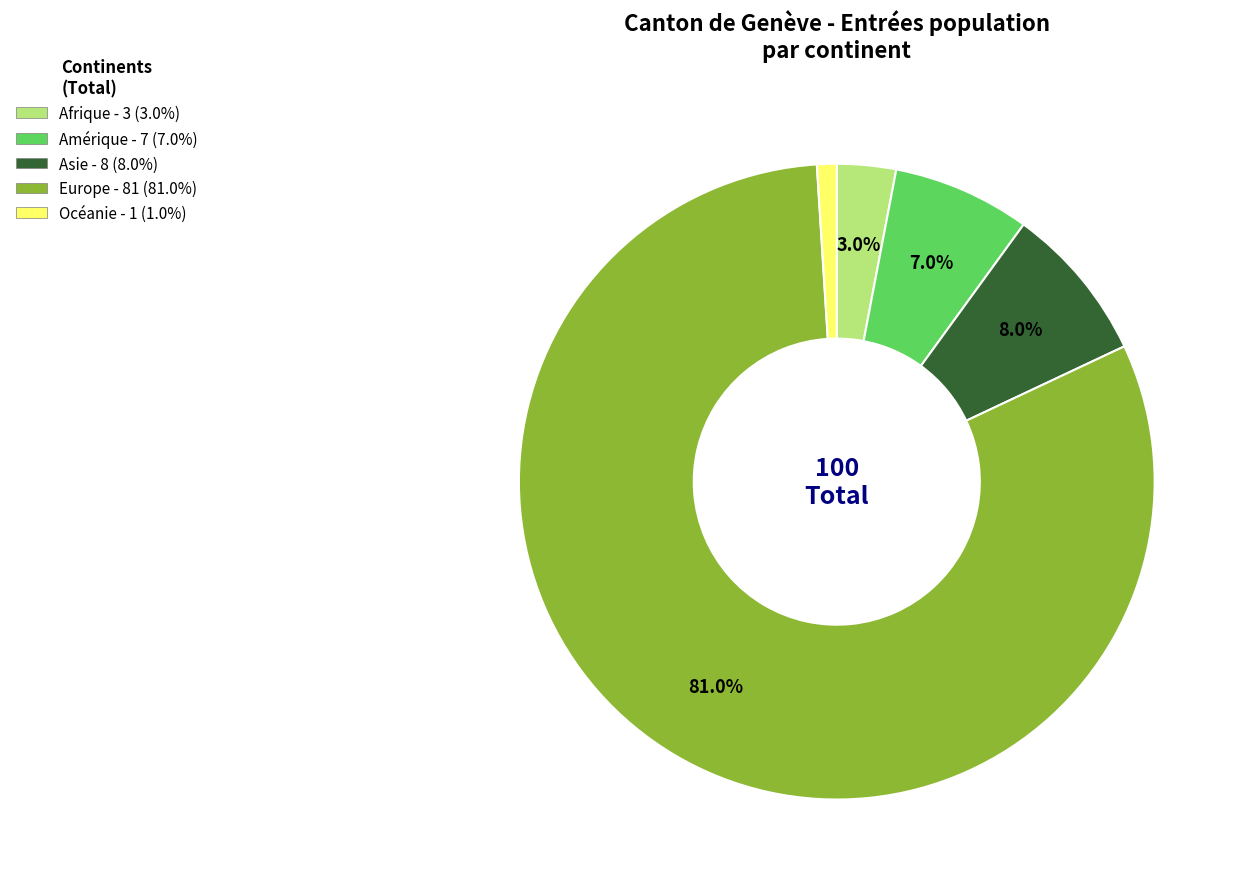

To the nearest percent, what percentage of the pie is Asie?

8%